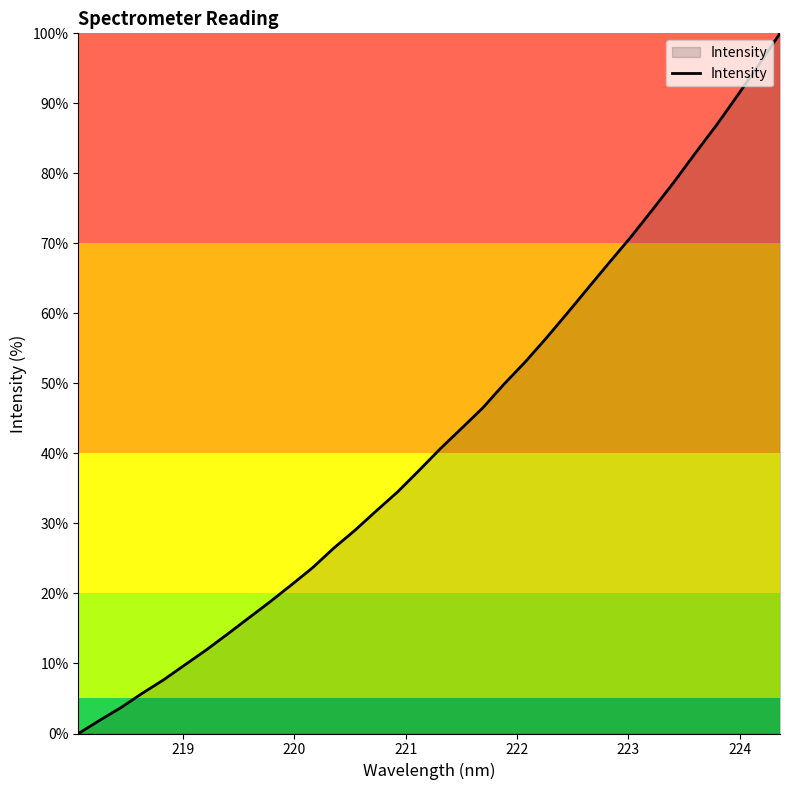

What is the difference between the maximum and minimum values?

100.0